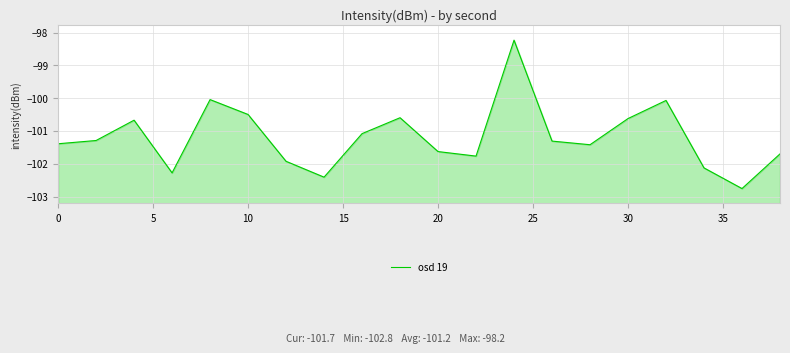

What is the difference between the maximum and minimum values?

4.5